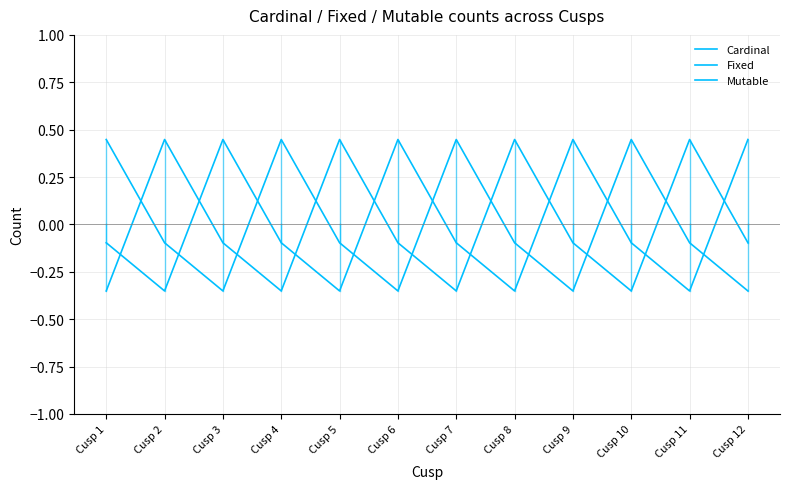

The value of Fixed at Cusp 10 is -0.4. True or false?

True